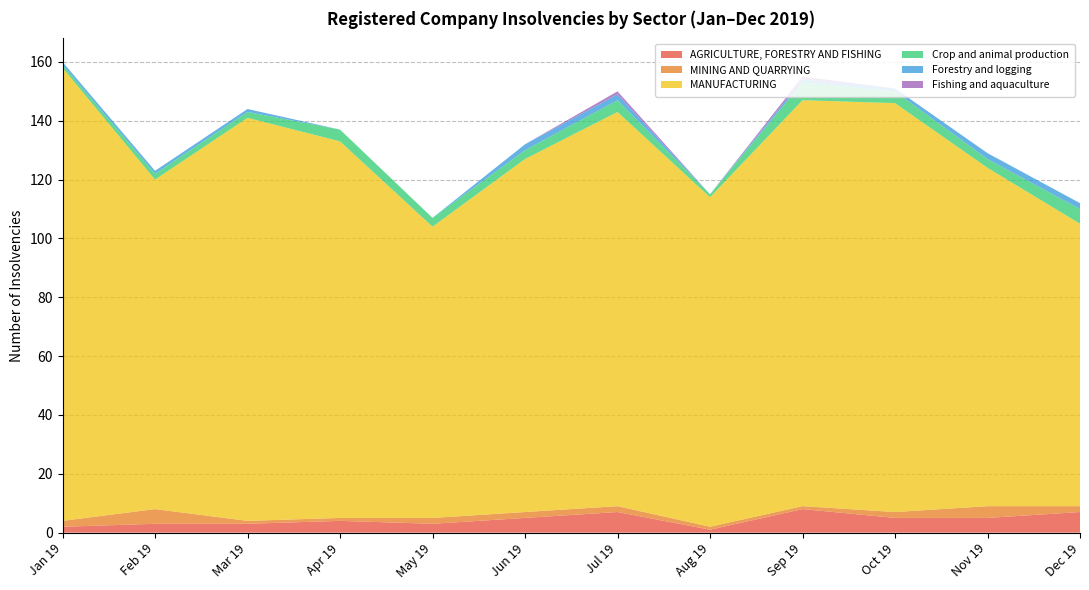

Reading left to right, list all the values displayed in this chart.

AGRICULTURE, FORESTRY AND FISHING: 2	3	3	4	3	5	7	1	8	5	5	7
MINING AND QUARRYING: 2	5	1	1	2	2	2	1	1	2	4	2
MANUFACTURING: 154	112	137	128	99	120	134	112	138	139	115	96
Crop and animal production: 1	2	2	4	3	3	4	1	6	4	3	5
Forestry and logging: 1	1	1	0	0	2	2	0	1	1	2	2
Fishing and aquaculture: 0	0	0	0	0	0	1	0	1	0	0	0